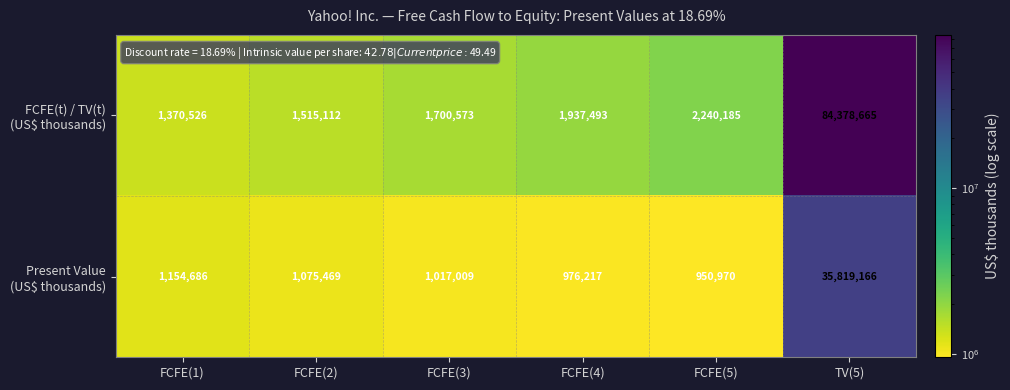

Count the number of categories in the chart.

6